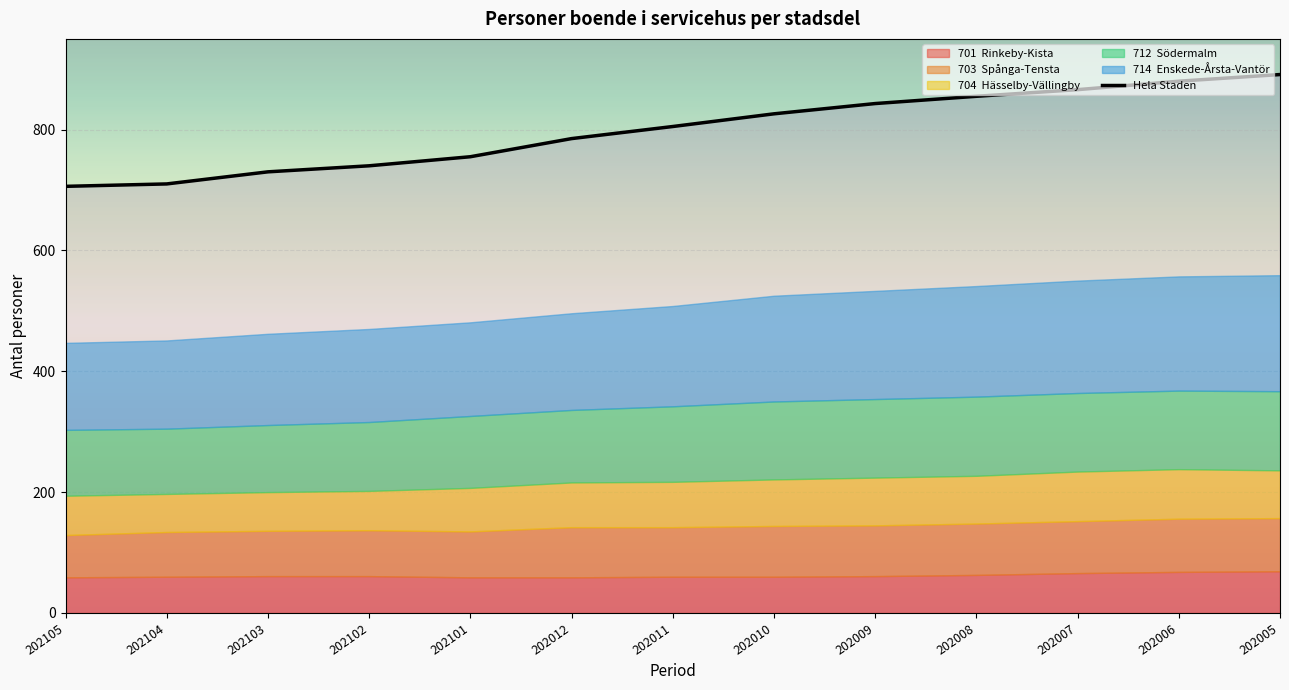

Is it true that the value at 202103 is 276?

False